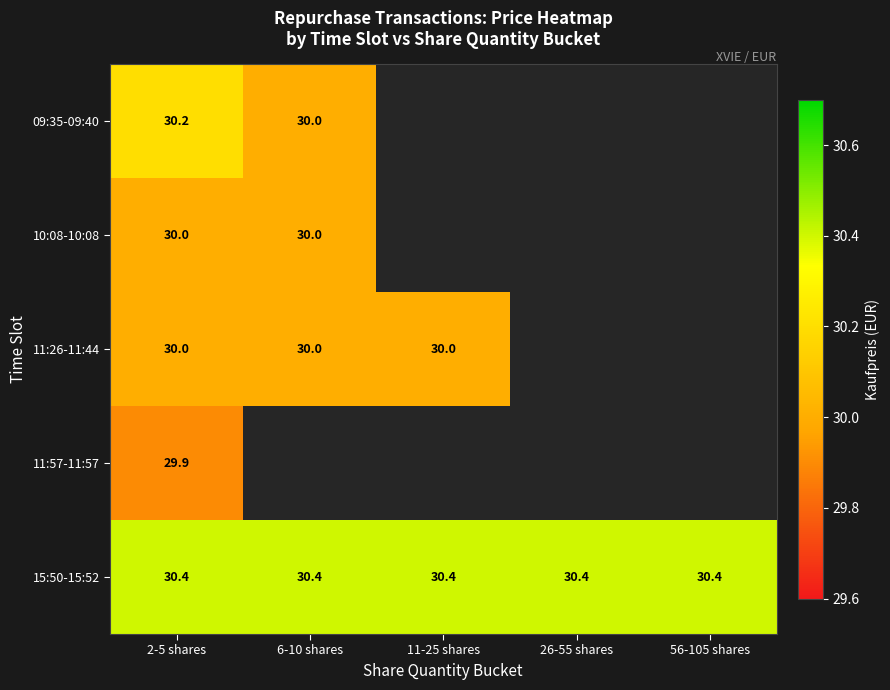

What is the highest value of the 15:50-15:52 series?

30.4